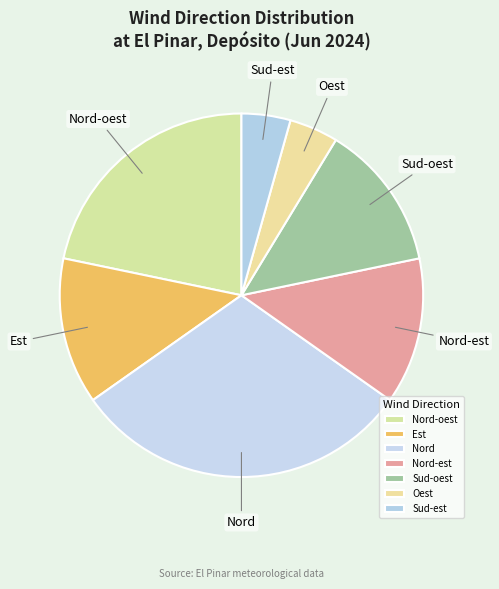

Which slice is the largest?

Nord